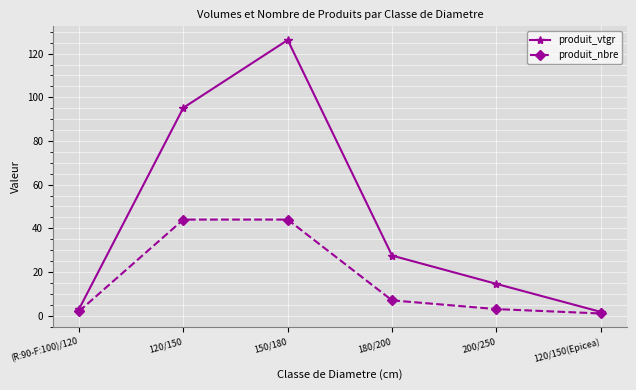

Is the value of produit_nbre at 120/150(Epicea) greater than the value of produit_vtgr at 120/150?

No